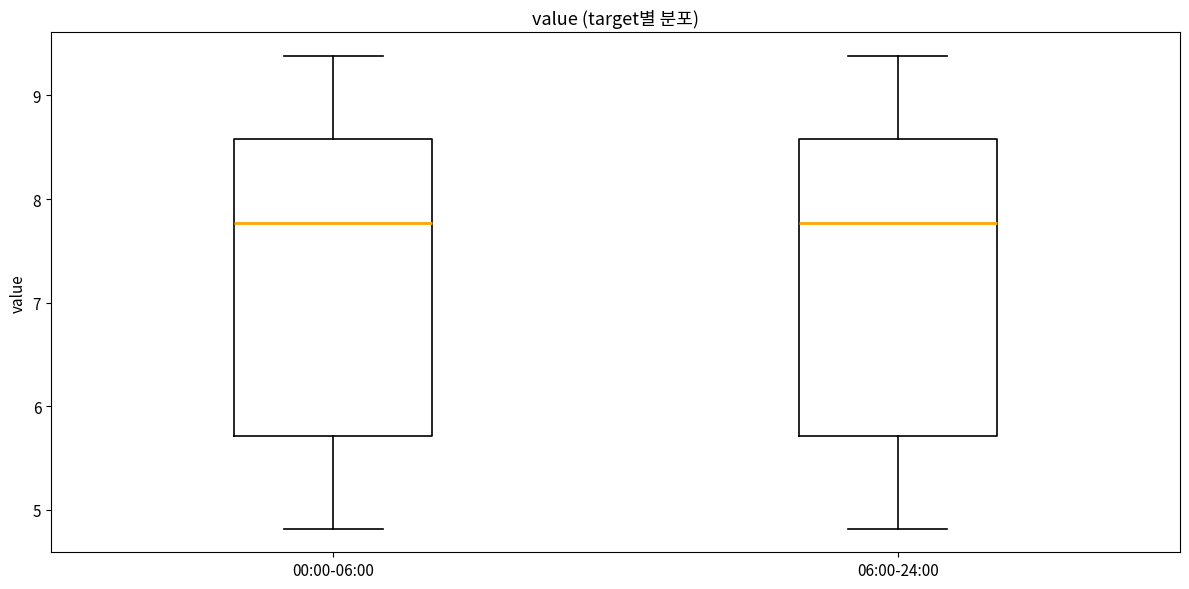

Reading left to right, read every box against the y-axis: the position of its median line, the range the box covers, and the ends of its whiskers. The values are not printed on the chart, so give them approximately, as read against the axis.

00:00-06:00: median 7.8, box 5.7 to 8.6, whiskers 4.8 to 9.4
06:00-24:00: median 7.8, box 5.7 to 8.6, whiskers 4.8 to 9.4